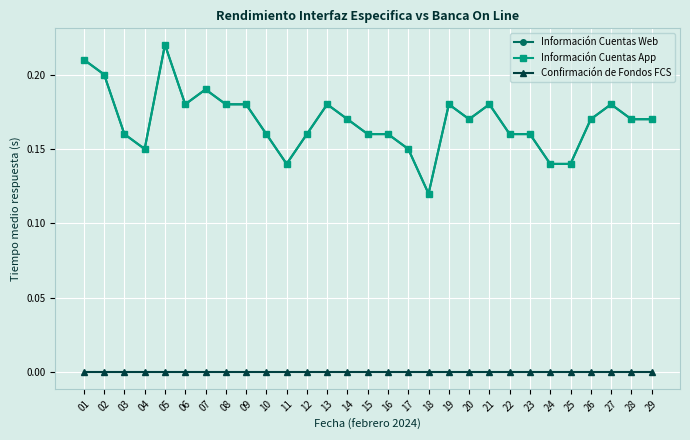

Does the chart have visible grid lines?

Yes